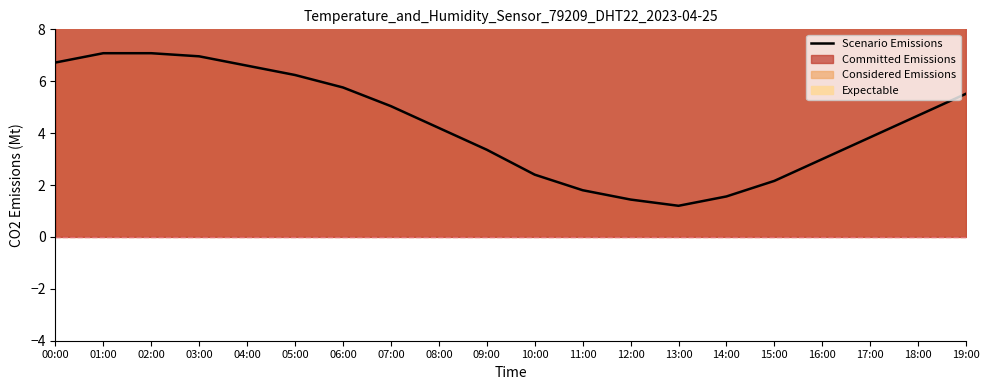

What is the change in value from 02:00 to 03:00?

-0.1